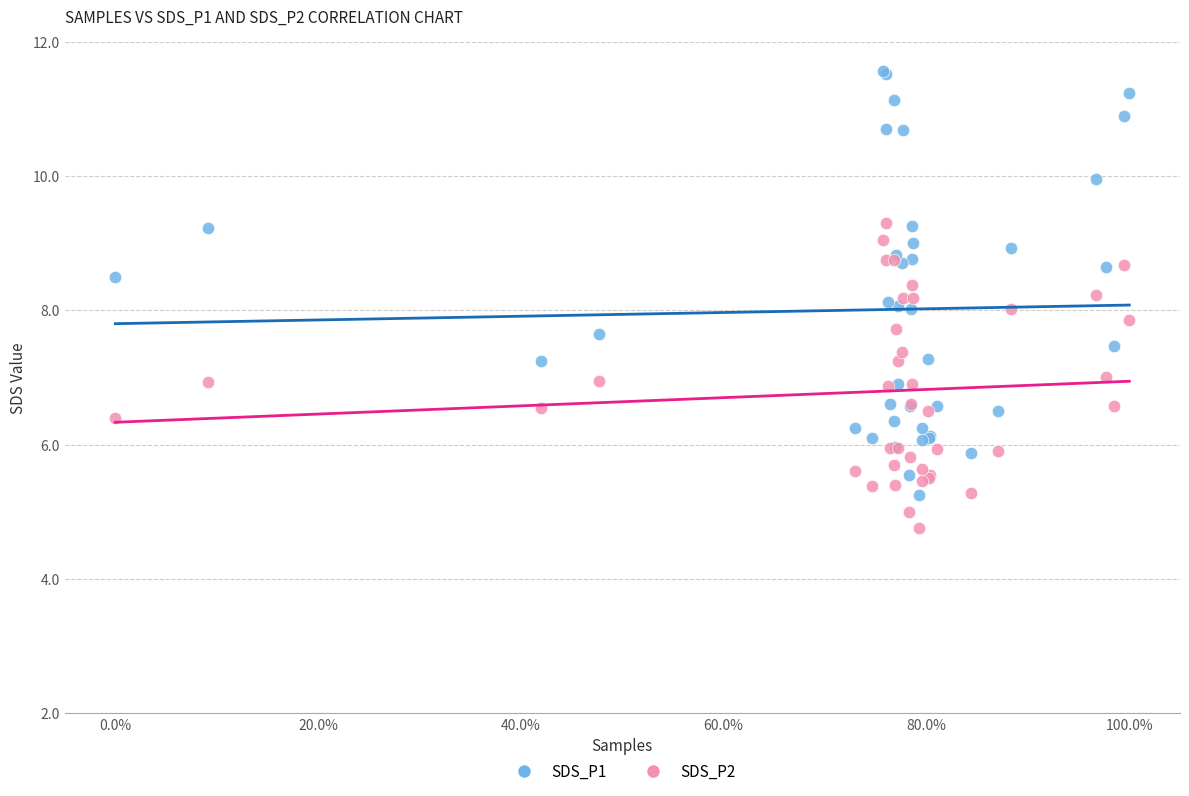

Which series reaches the maximum Y coordinate?

SDS_P1